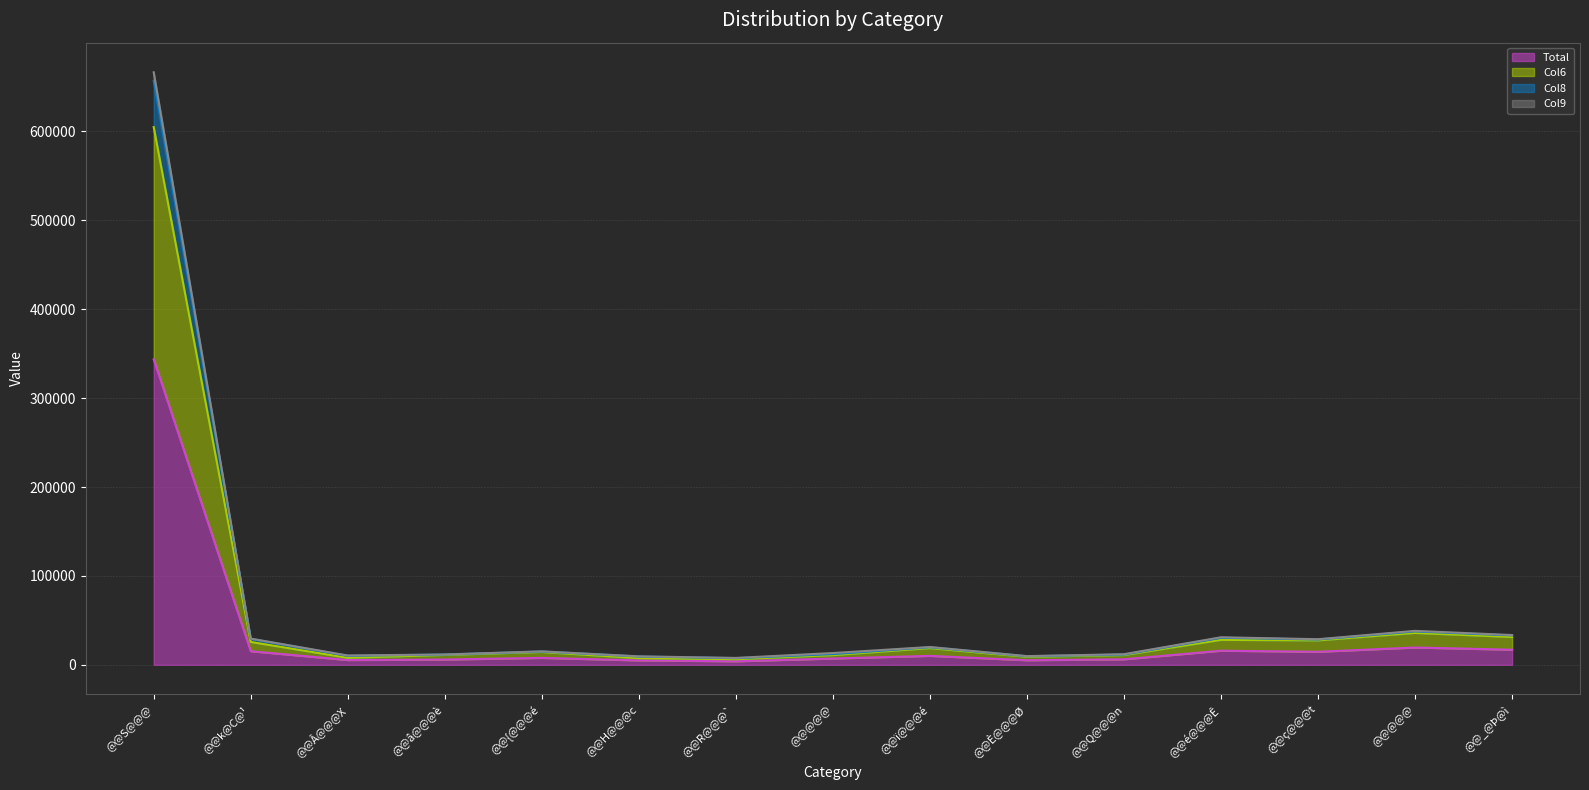

Where is the first local minimum for Col8 (line)?

@@Â@@@X